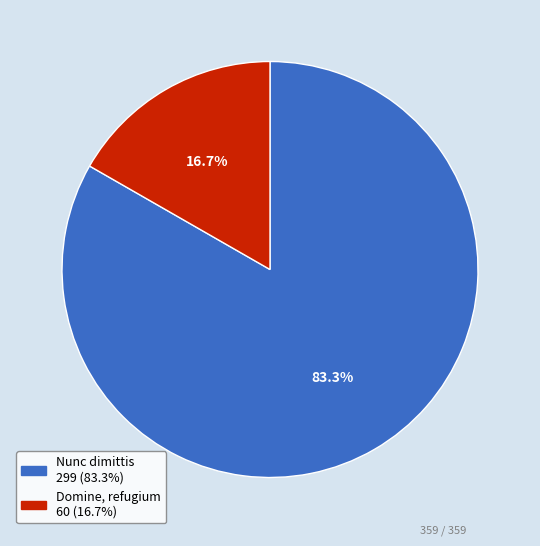

Which category has the smallest portion of the pie?

Domine, refugium